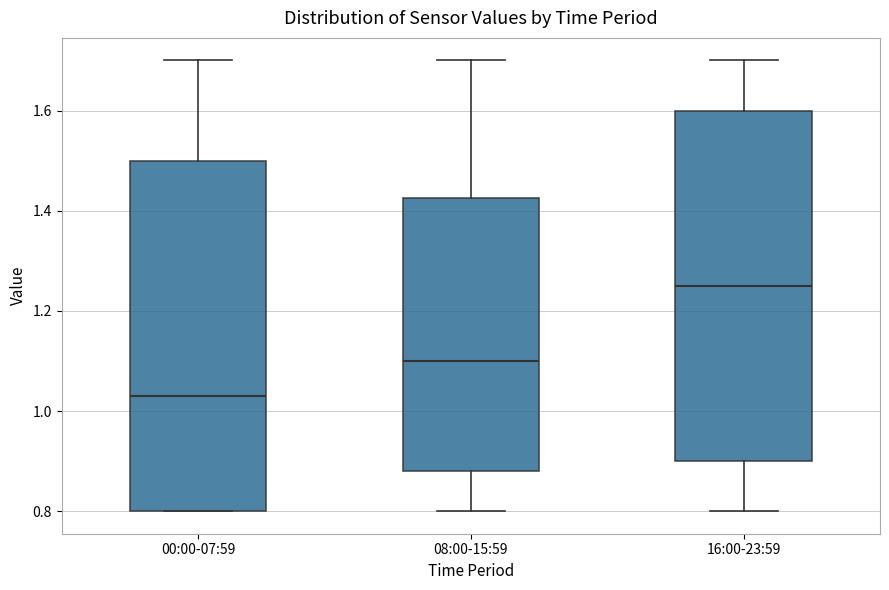

Where does the median line of the box for 08:00-15:59 sit on the y-axis? The values are not printed on the chart, so give them approximately, as read against the axis.

1.10